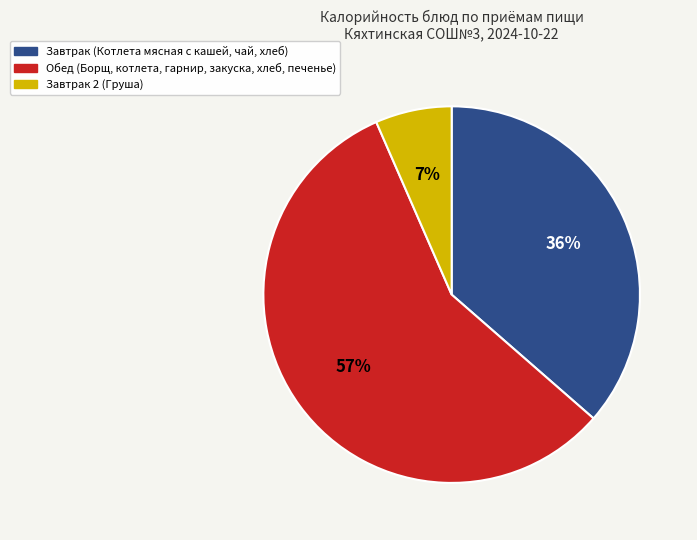

To the nearest percent, what is the average slice percentage?

33%